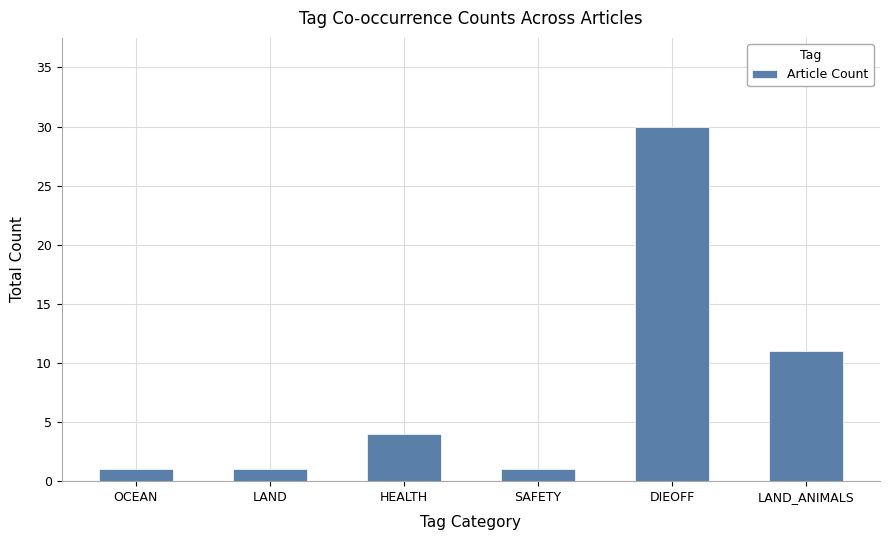

What is the label of the 6th bar from the left?

LAND_ANIMALS